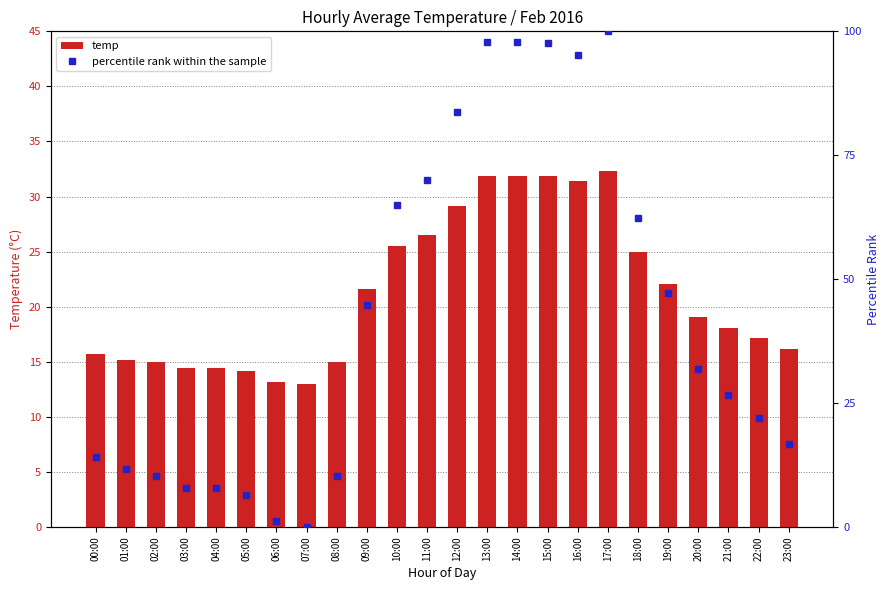

Which category has the highest value in the temp series?

17:00